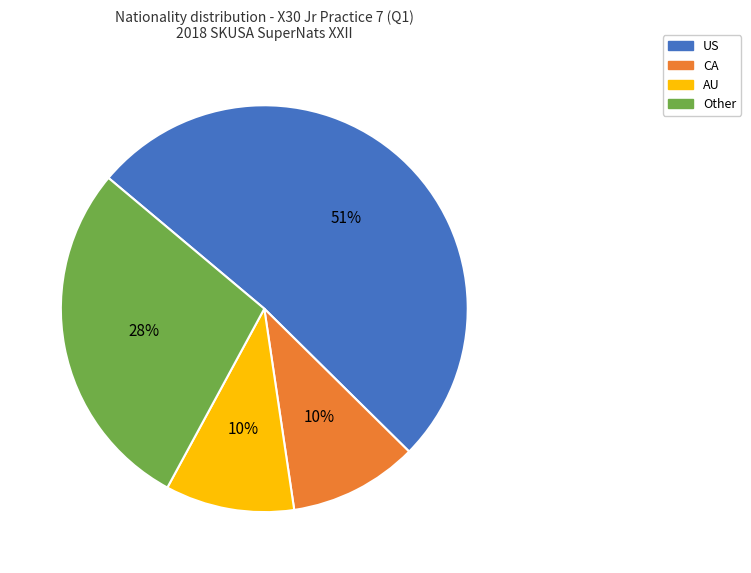

To the nearest percent, what portion does Other represent?

28%